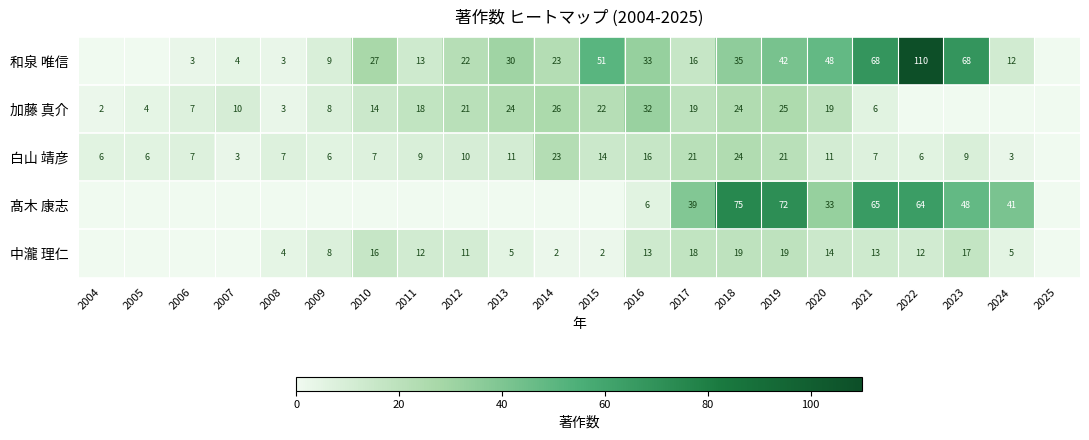

The 加藤 真介 series shows 19 at 2020. True or false?

True